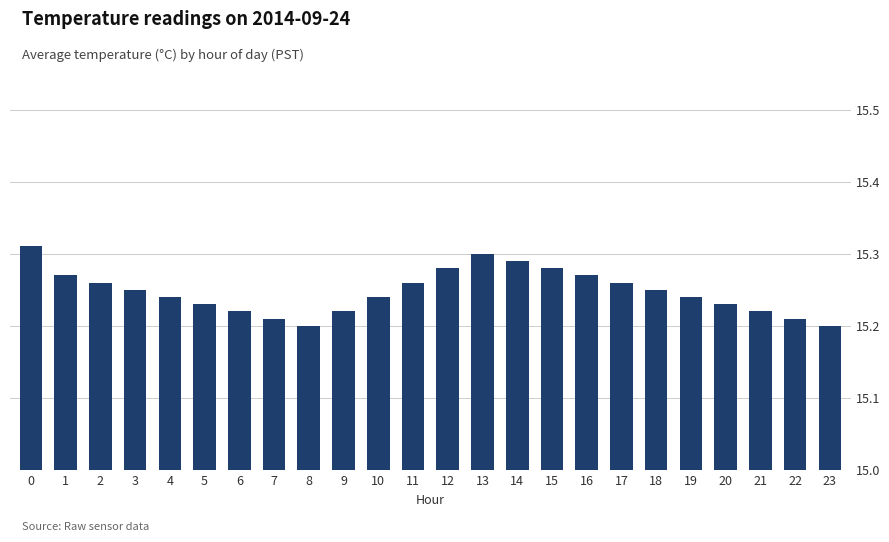

How many values are between 15 and 16?

24